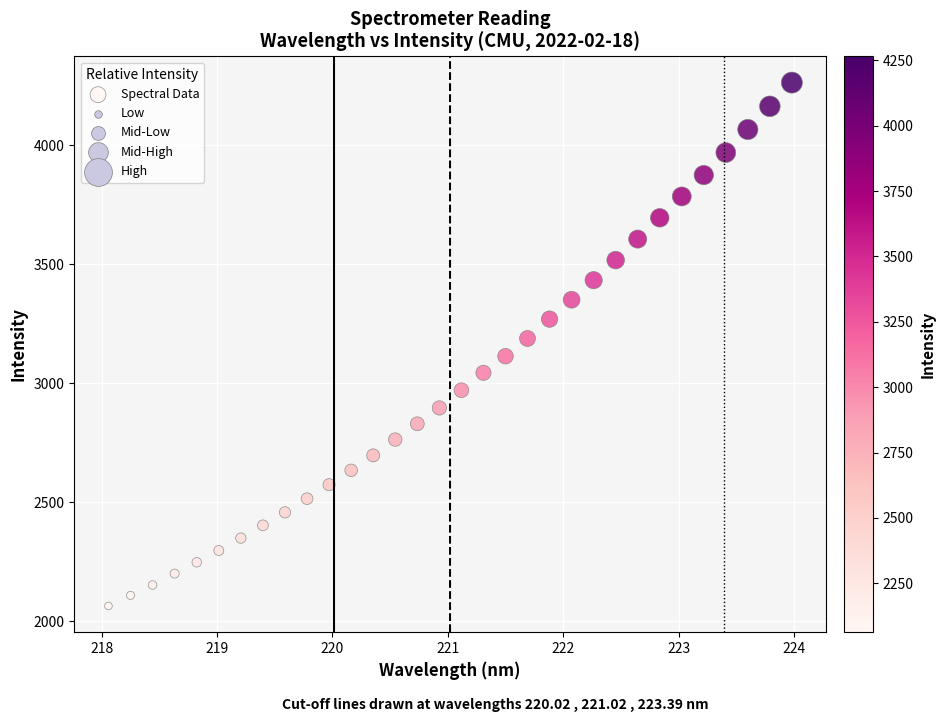

What is the range of Y values (max minus min)?

2200.8